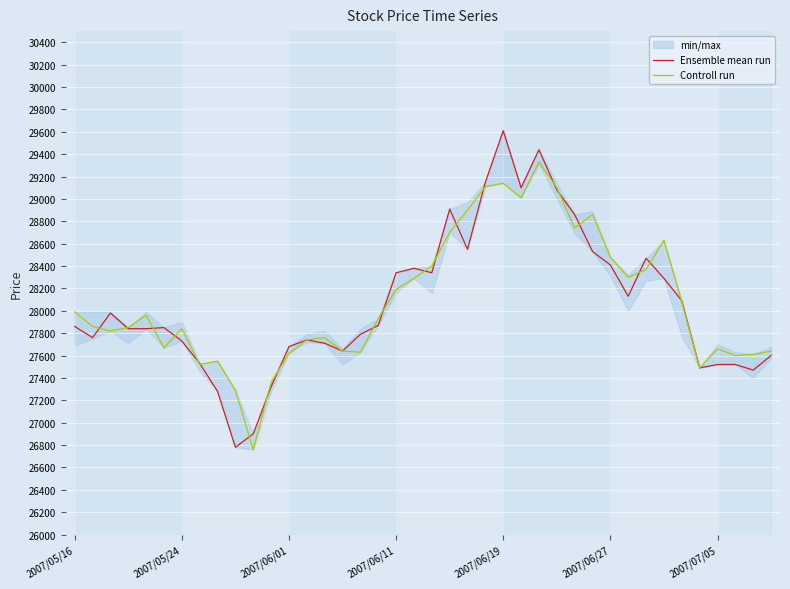

At which label does Ensemble mean run reach its peak?

2007/06/19